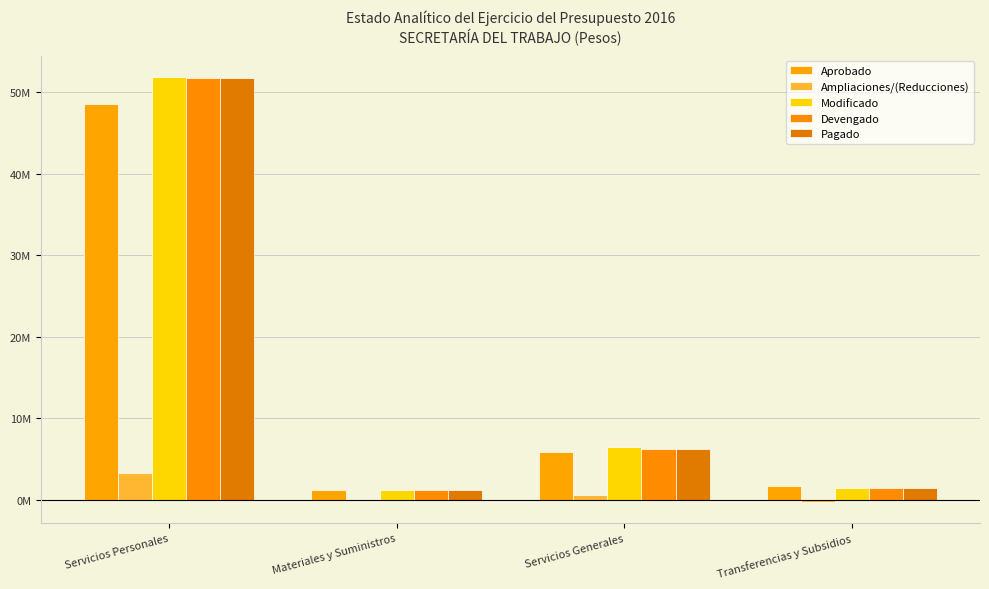

Are the bars grouped side by side (vs. stacked)?

Yes